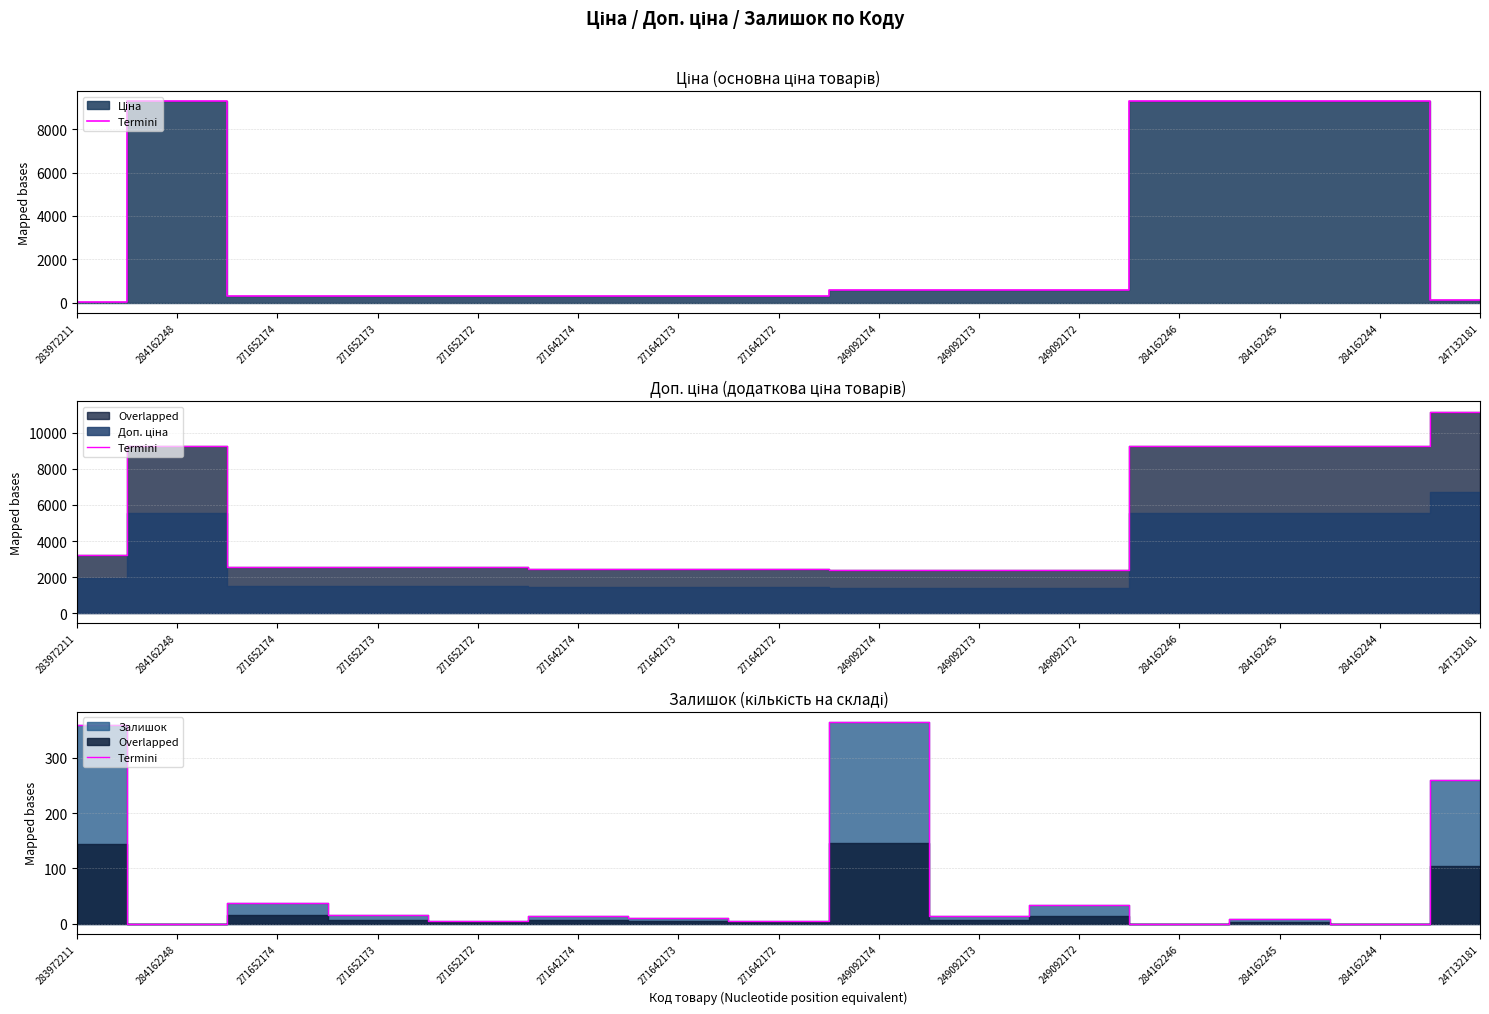

What position from the right is 284162244?

2